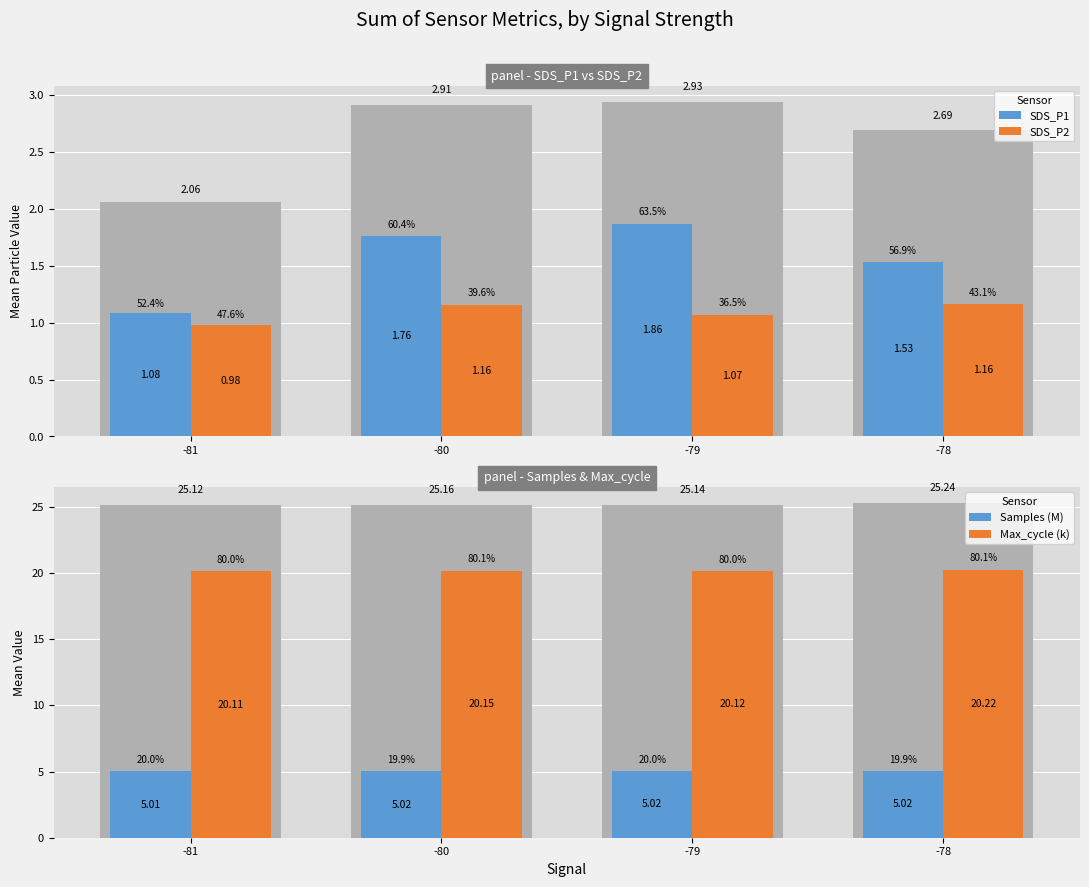

What are all the series names shown in the legend?

SDS_P1, SDS_P2, Samples (M), Max_cycle (k)